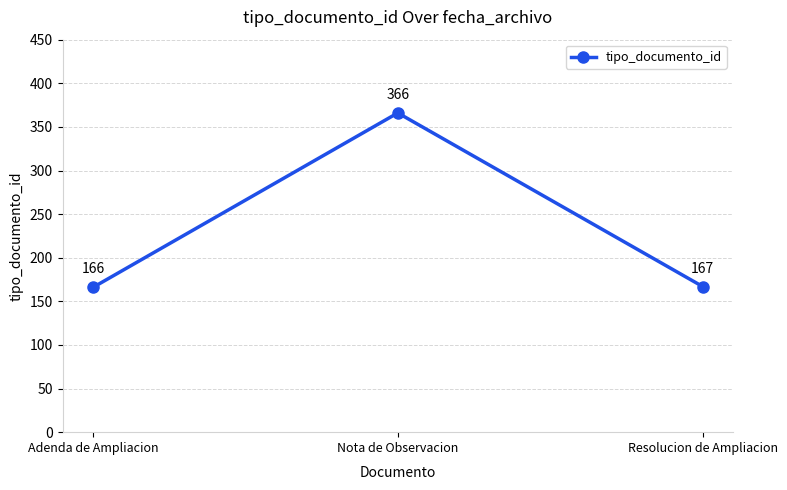

How many data points are less than 167?

1